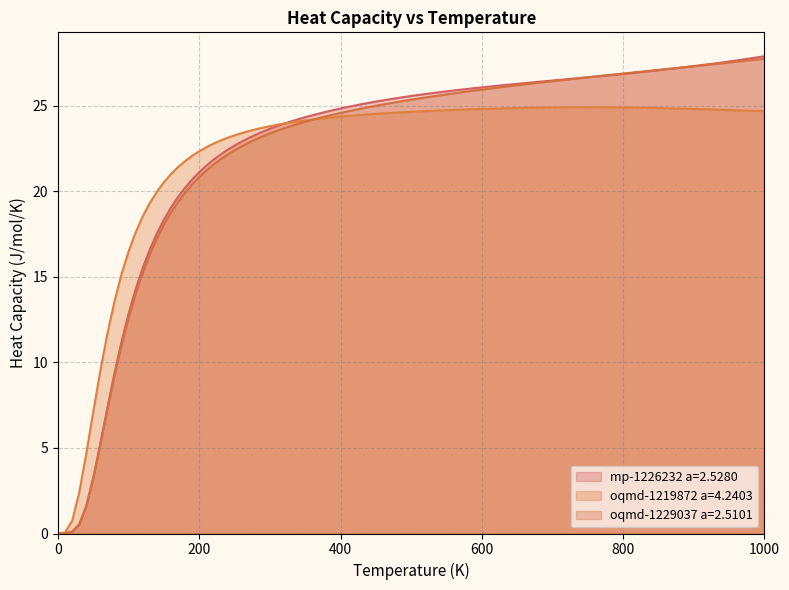

Is the value of mp-1226232 a=2.5280 at 500.0 greater than the value of oqmd-1219872 a=4.2403 at 1000.0?

Yes